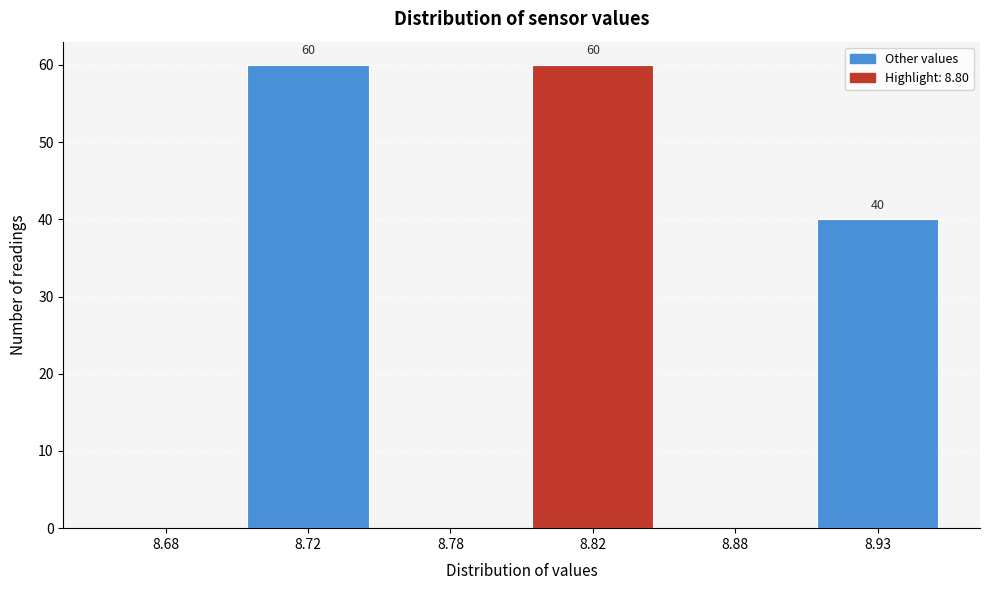

Reading left to right, list all the values displayed in this chart.

8.68=0	8.72=60	8.78=0	8.82=60	8.88=0	8.93=40